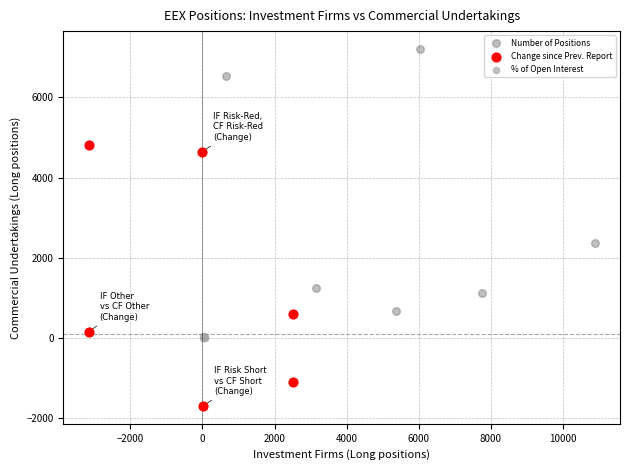

Which series reaches the maximum Y coordinate?

Number of Positions